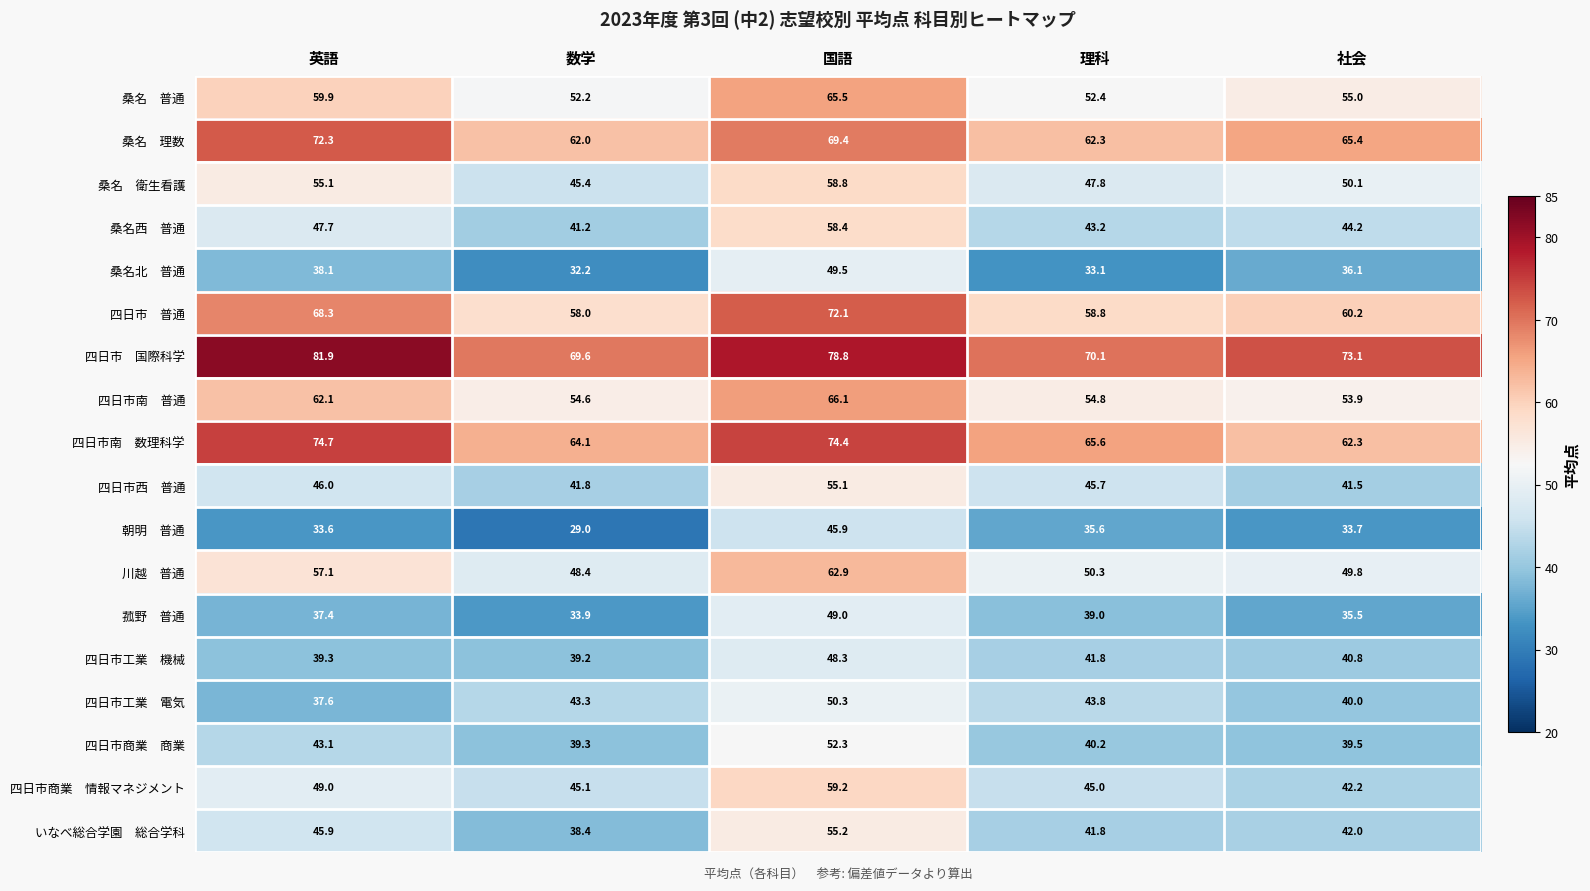

Count the number of categories in the chart.

5